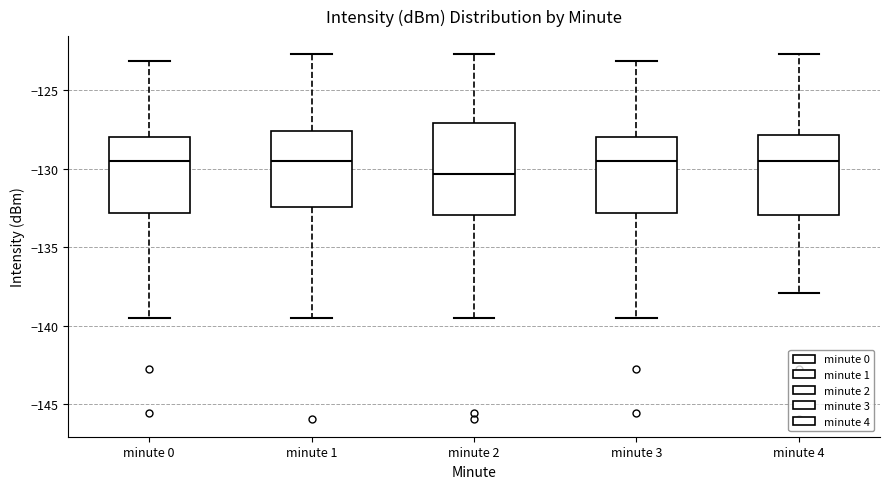

Which box has the lowest median line?

minute 2